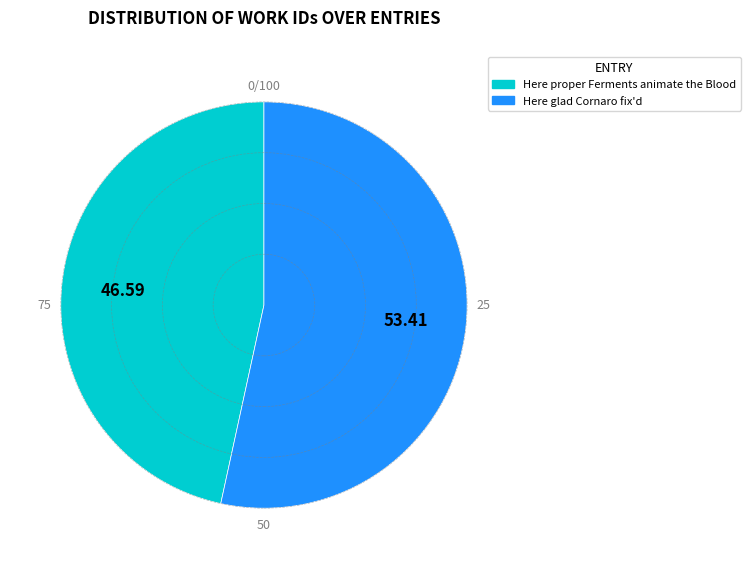

What is the smallest slice in the pie chart?

Here proper Ferments animate the Blood